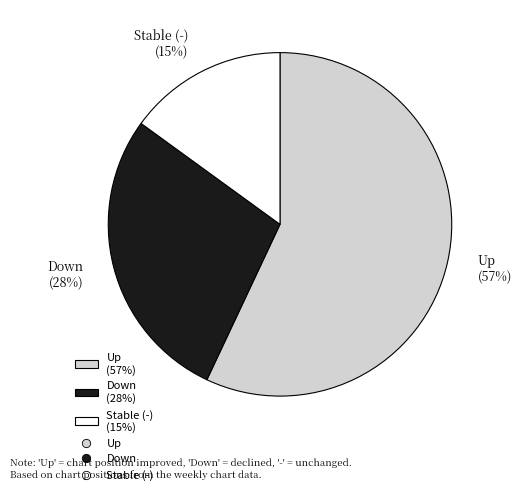

Combined, do Down (28%) and Stable (-) (15%) account for over 50%?

No